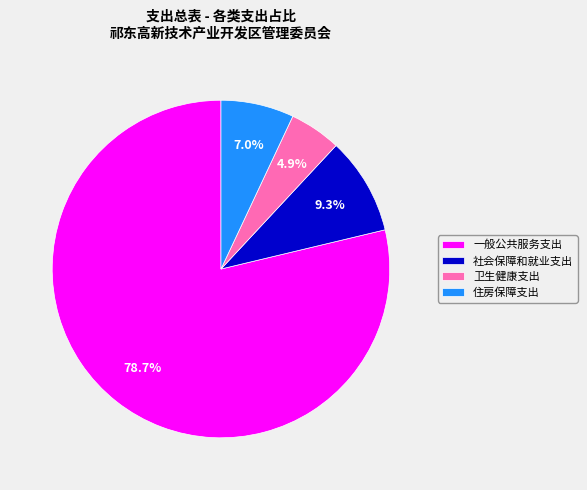

Do 社会保障和就业支出 and 卫生健康支出 together represent more than half of the pie?

No